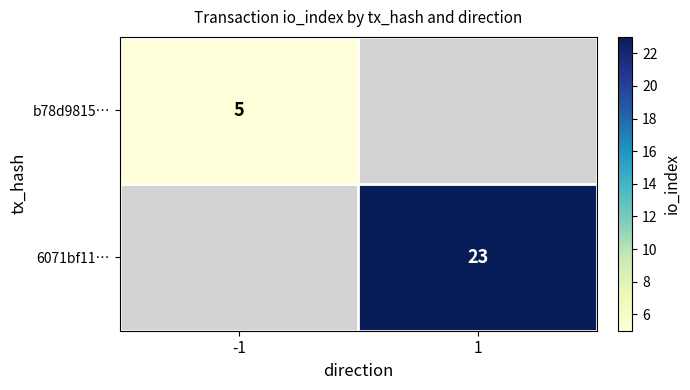

Is the value of b78d9815… at -1 greater than the value of 6071bf11… at -1?

No